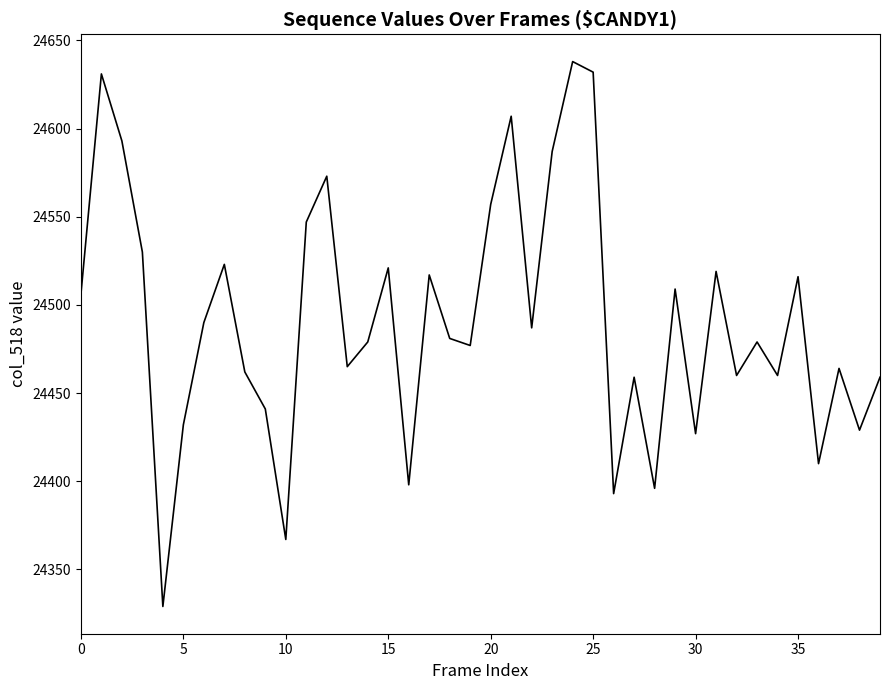

What is the greatest value displayed?

24638